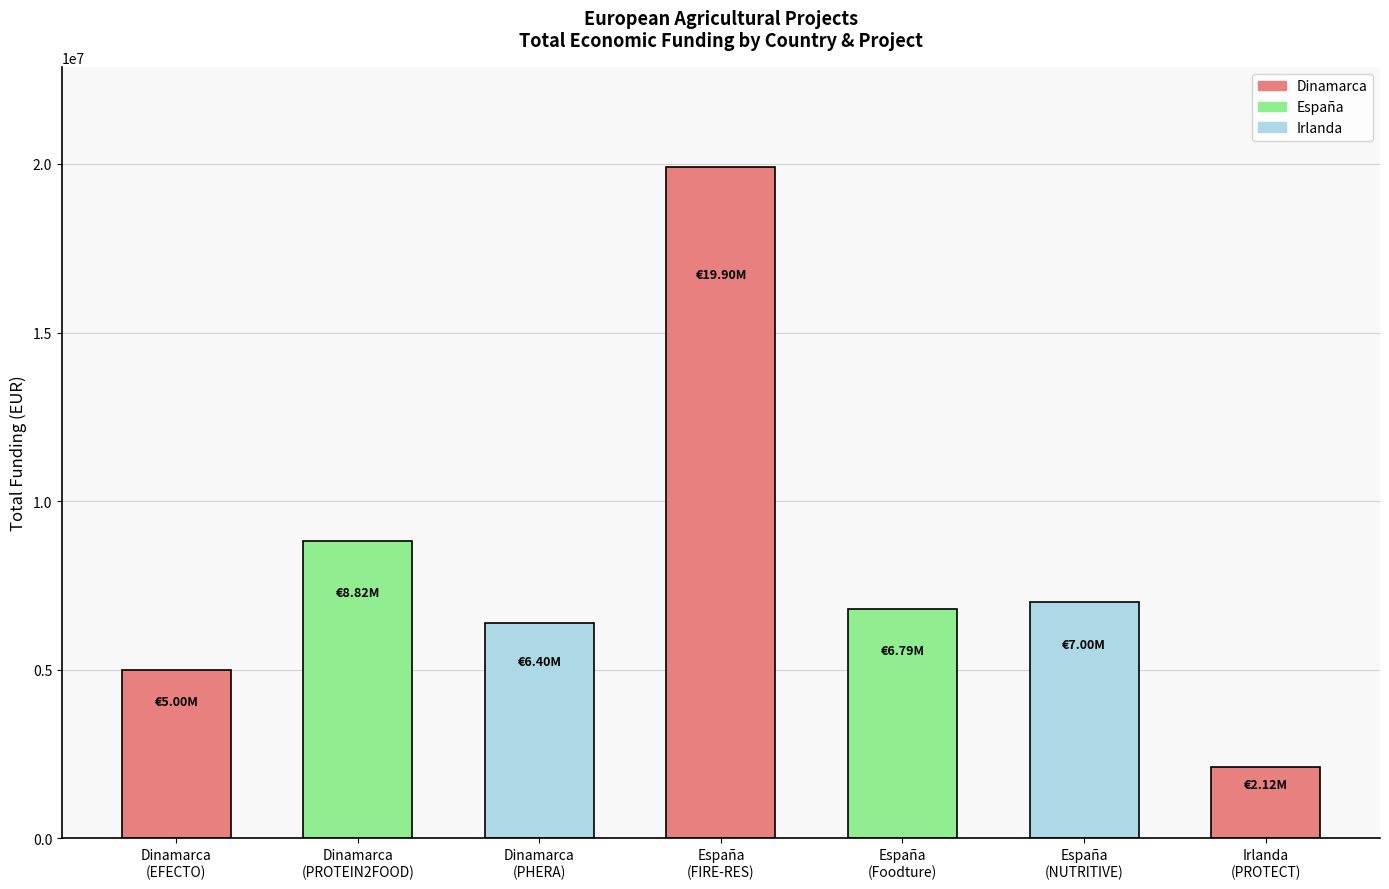

How many bars are there in total?

7